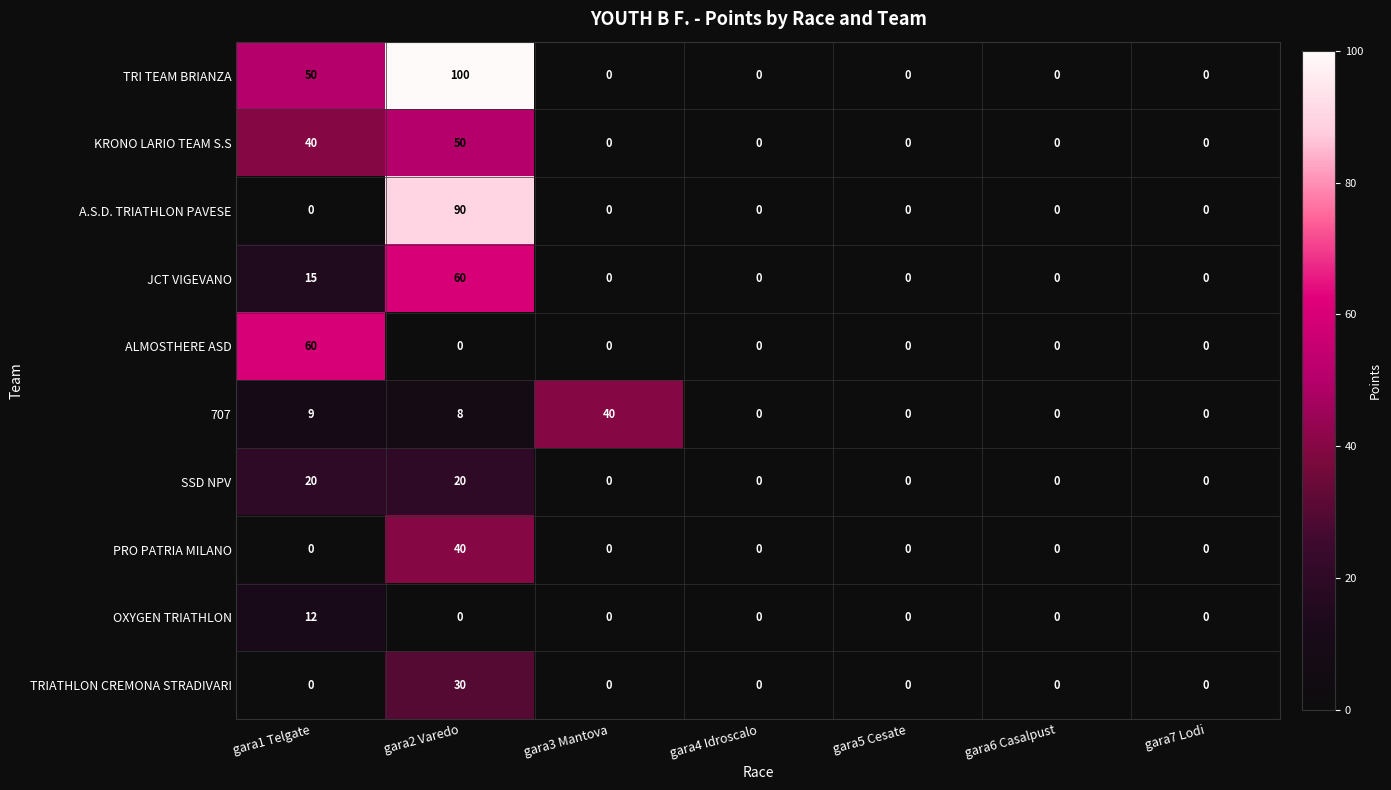

At which category is the sum across all series the highest?

gara2 Varedo